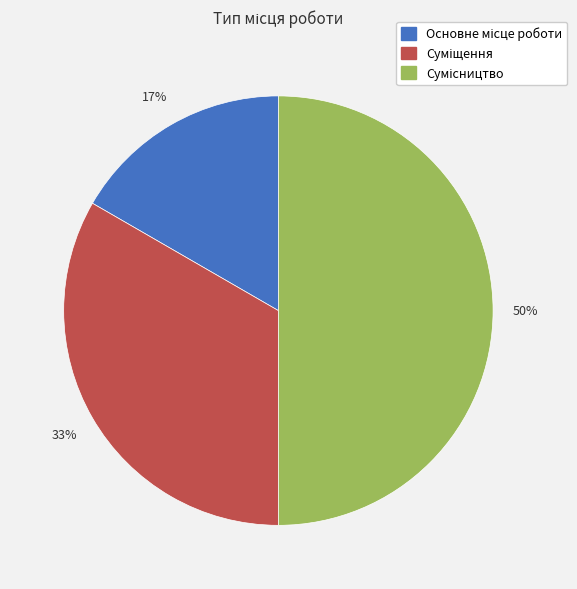

To the nearest percent, what is the average slice percentage?

33%